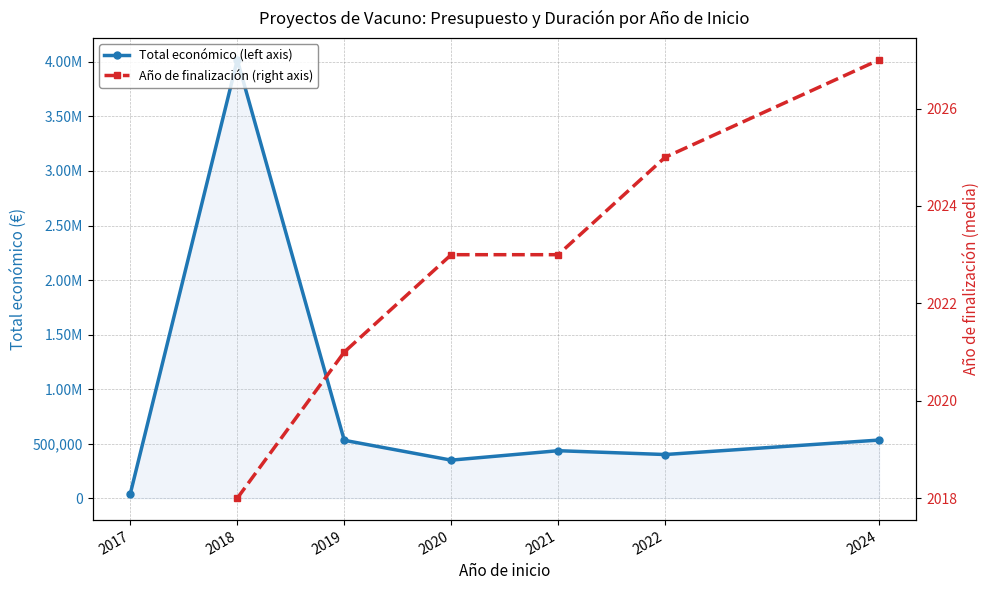

Which series changed the most between 2018 and 2024?

Total económico (left axis)